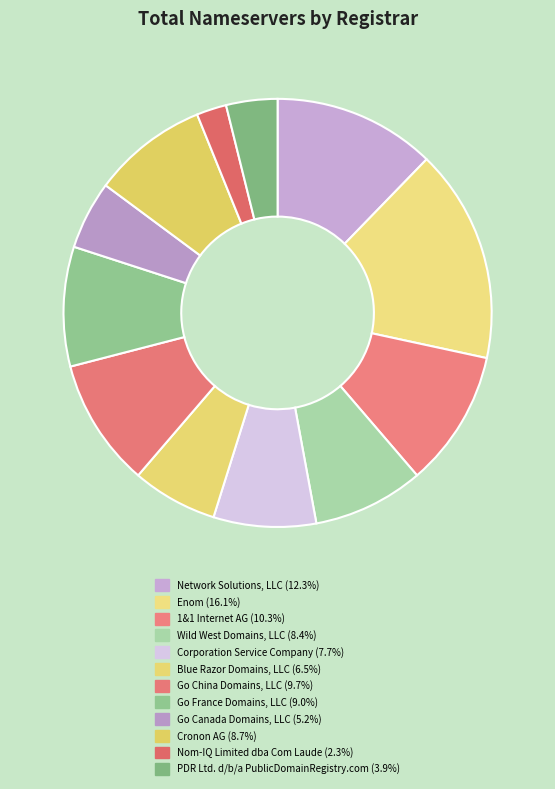

Count the number of slices in the pie.

12